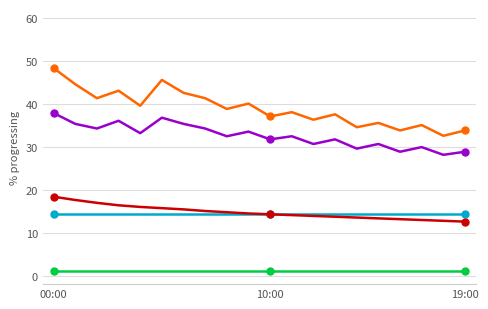

Is it true that lon (scaled) equals 1.0 at 5?

True